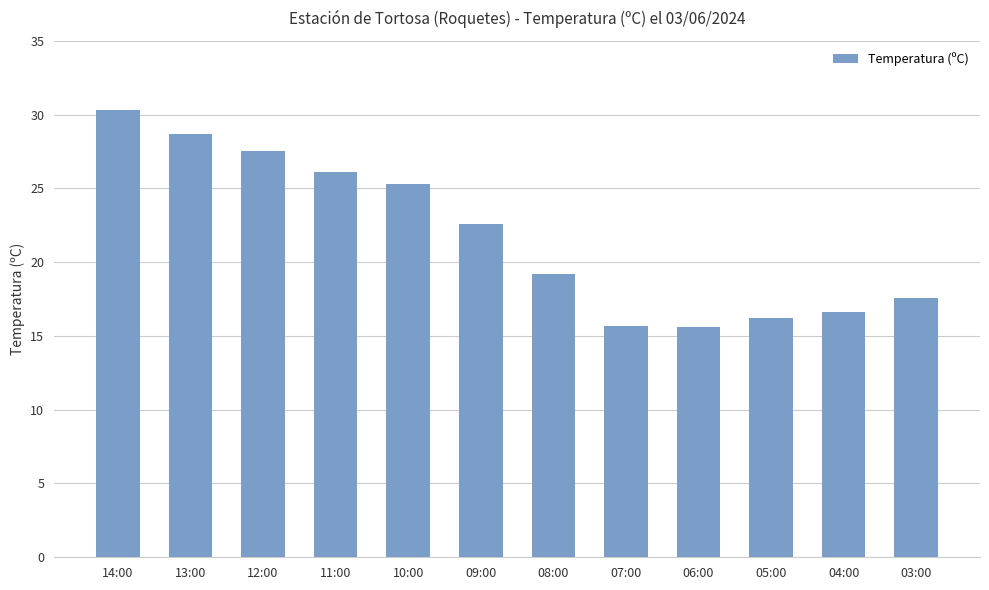

At which label does the data first exceed 22?

14:00